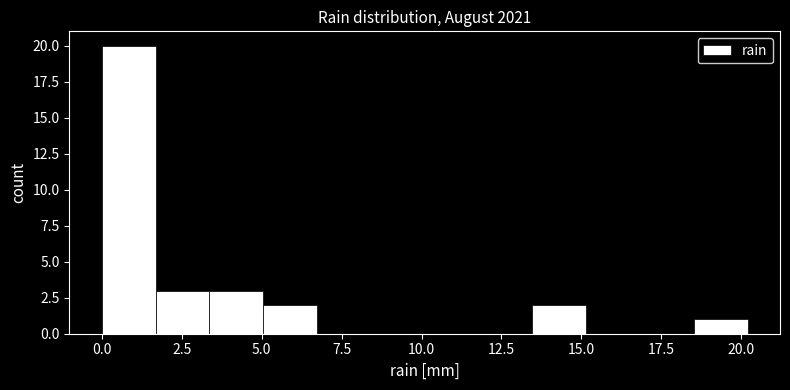

Around what value on the x-axis is the tallest bar? Give the approximate position of its centre, as read against the axis.

1.0